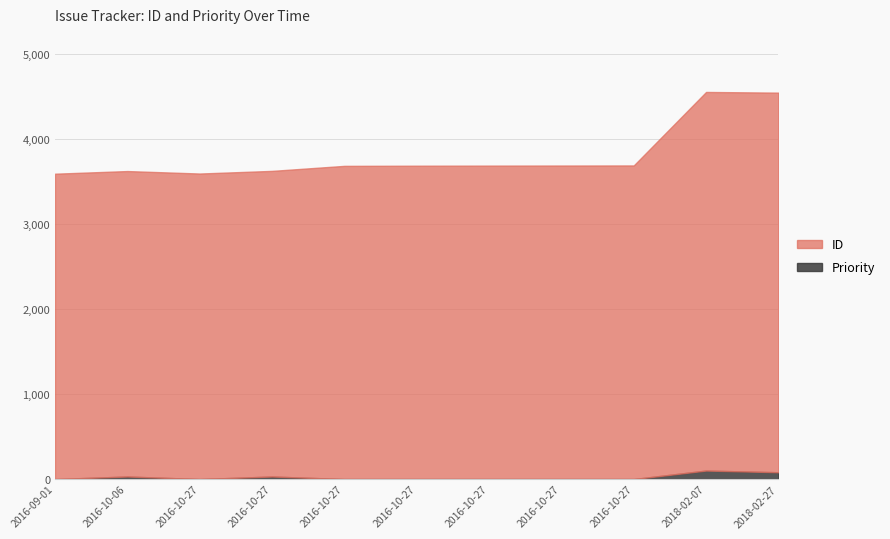

True or false: Priority and ID intersect in this chart.

False